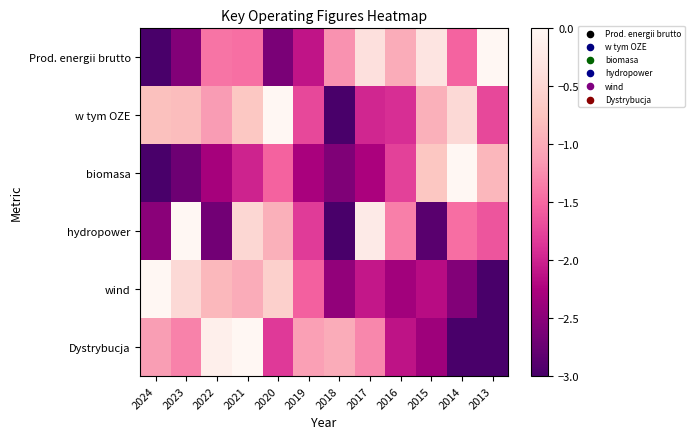

How many categories are shown in the chart?

12